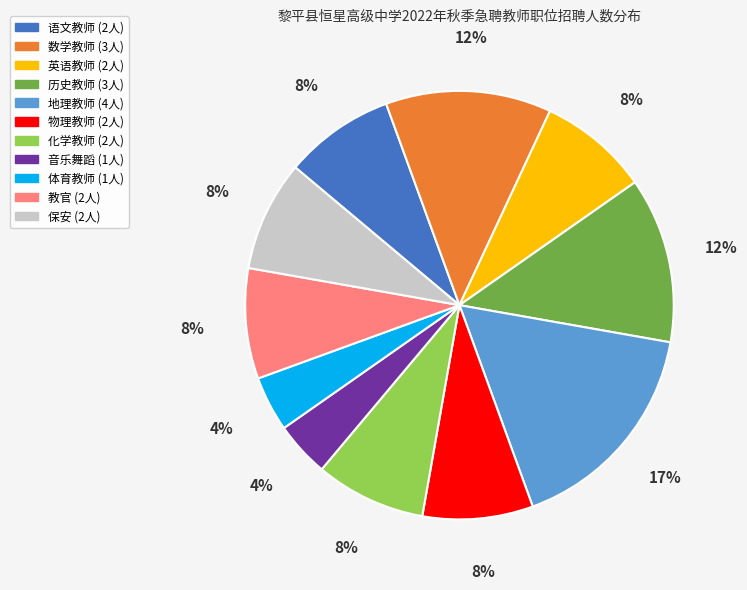

Approximately how many times larger is the value at 化学教师 compared to 保安?

1.0